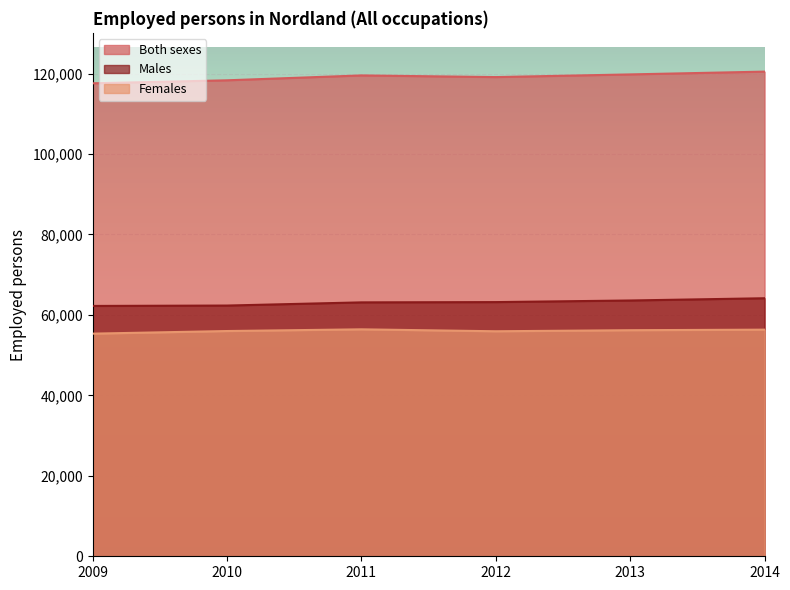

What is the average value of the Both sexes series?

119136